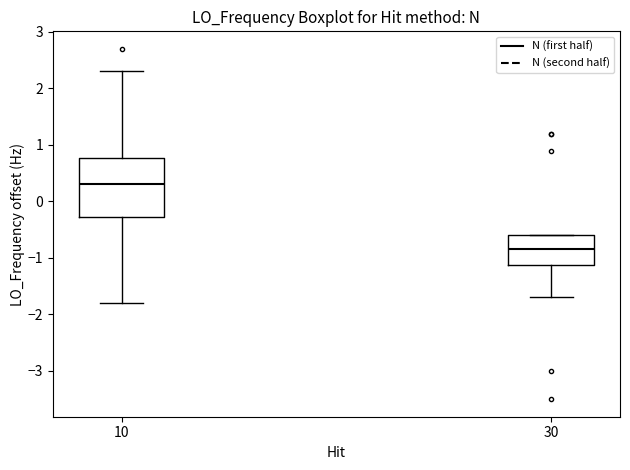

Reading left to right, transcribe this box plot: for each box, give where its median line is, the range the box spans, and where its two whiskers end, as read against the y-axis. The values are not printed on the chart, so give them approximately, as read against the axis.

10: median 0.3, box -0.3 to 0.8, whiskers -1.8 to 2.3
30: median -0.8, box -1.1 to -0.6, whiskers -1.7 to -0.6